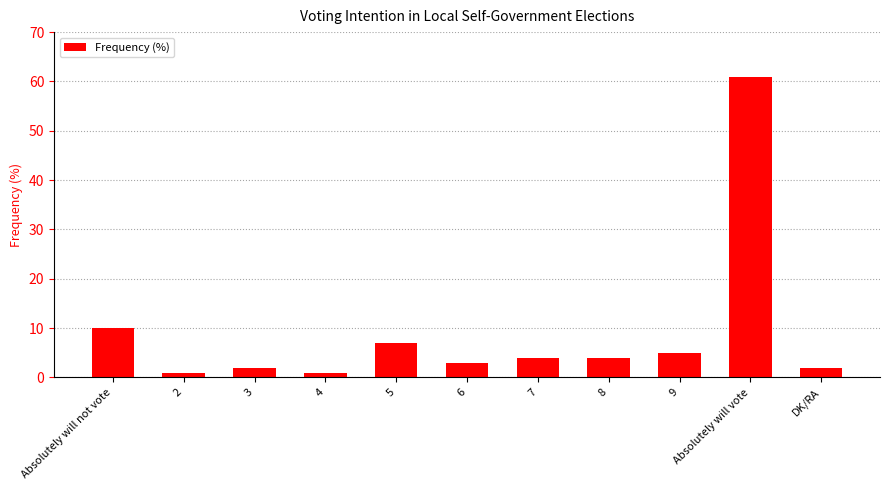

The value at DK/RA is 2. True or false?

True